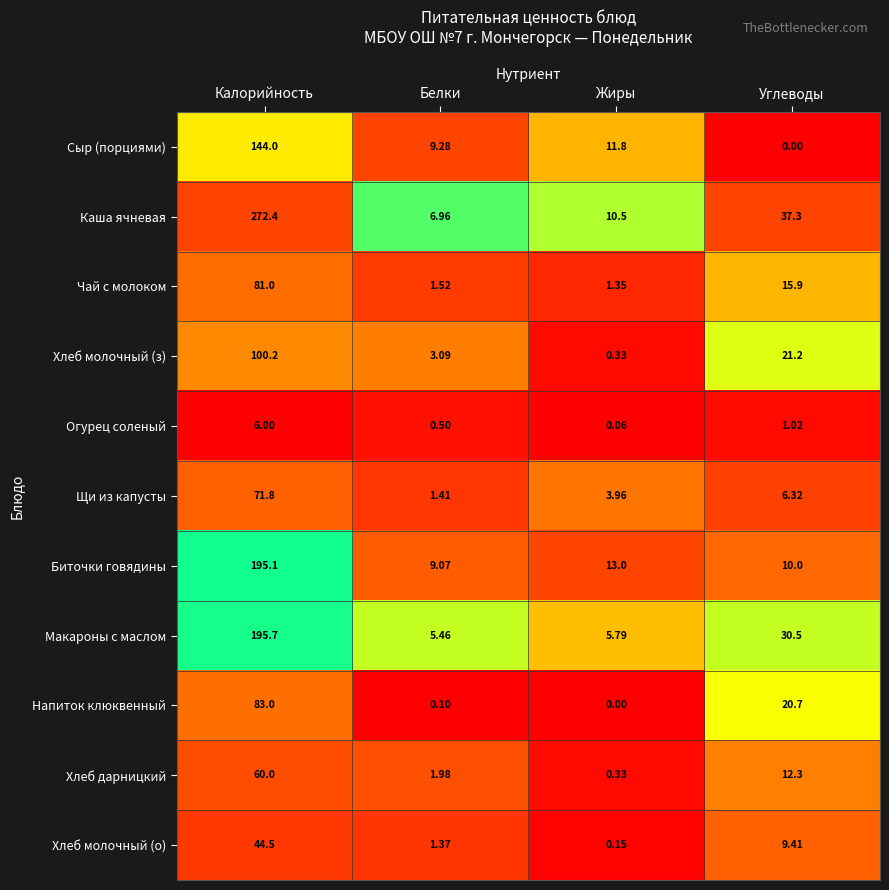

Rank the series by their maximum value, from highest to lowest.

Каша ячневая, Макароны с маслом, Биточки говядины, Сыр (порциями), Хлеб молочный (з), Напиток клюквенный, Чай с молоком, Щи из капусты, Хлеб дарницкий, Хлеб молочный (о), Огурец соленый